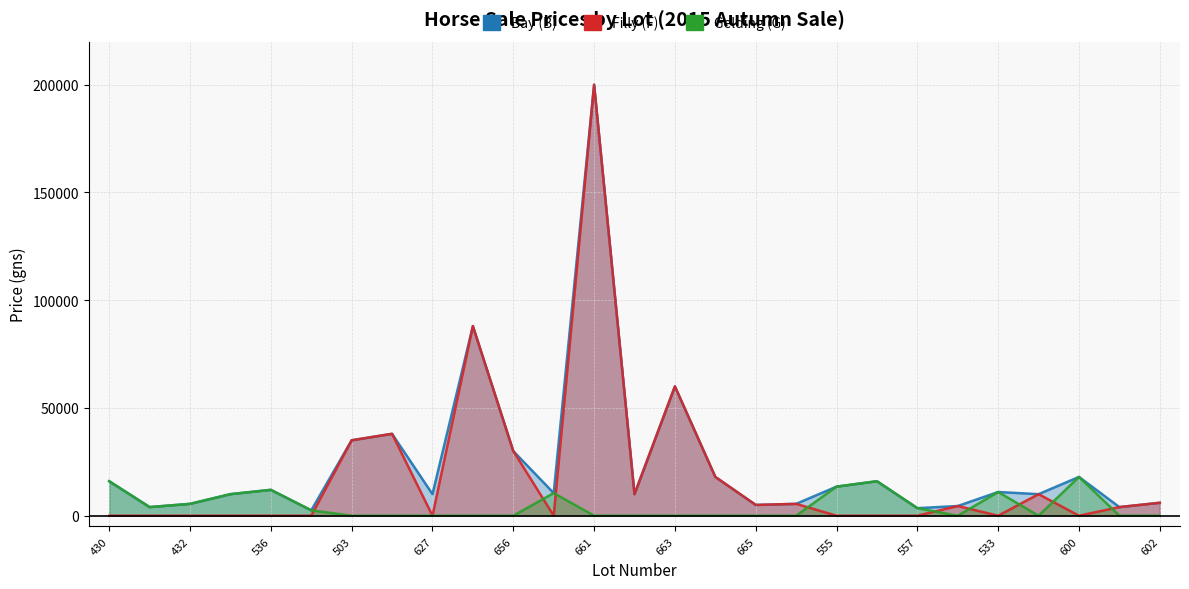

True or false: B and F cross at least once.

False